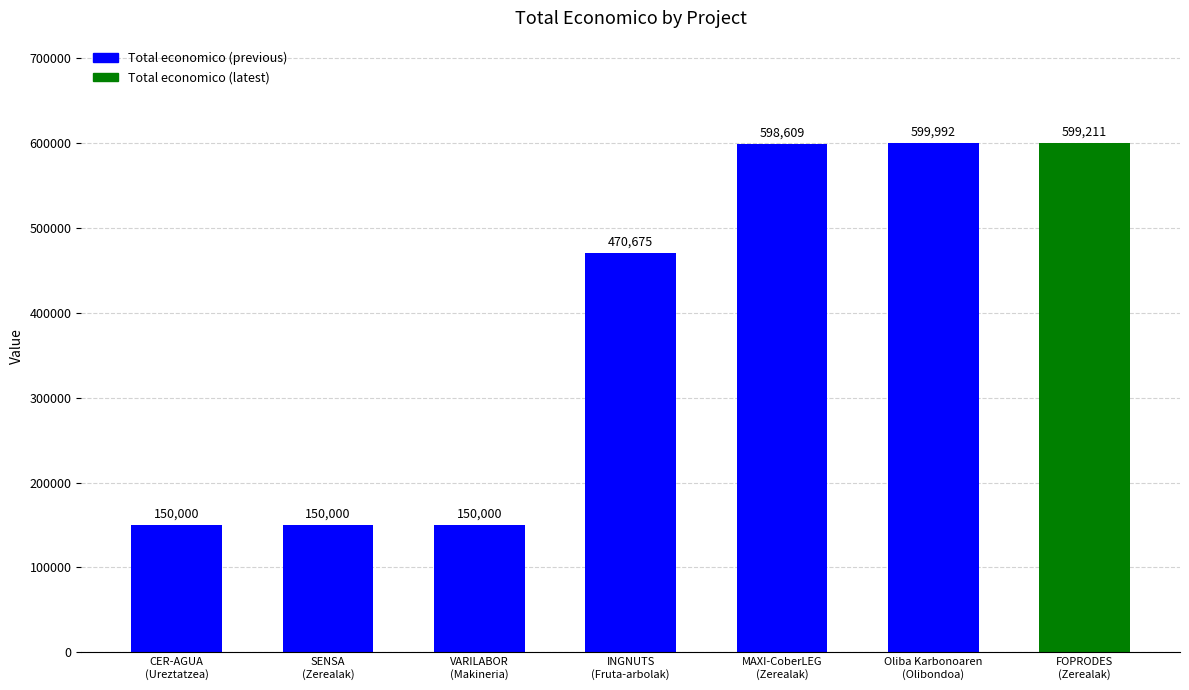

Reading left to right, transcribe all the data shown in this chart.

CER-AGUA
(Ureztatzea)=150000	SENSA
(Zerealak)=150000	VARILABOR
(Makineria)=150000	INGNUTS
(Fruta-arbolak)=470675	MAXI-CoberLEG
(Zerealak)=598609	Oliba Karbonoaren
(Olibondoa)=599992	FOPRODES
(Zerealak)=599211